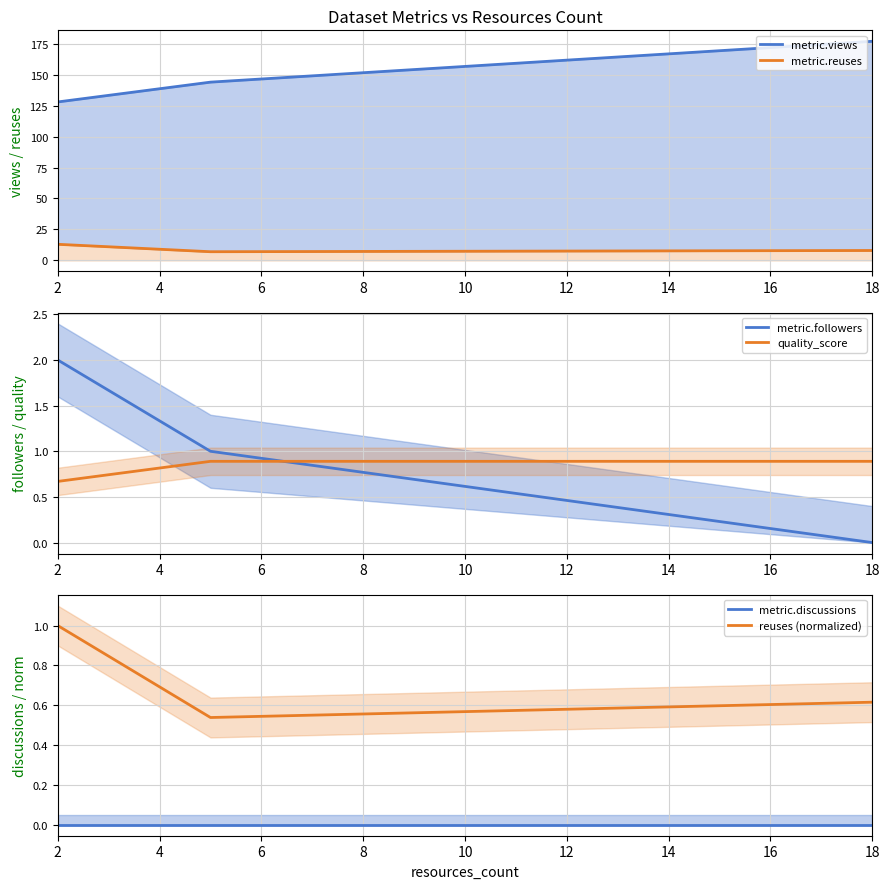

How many categories are shown in the chart?

3